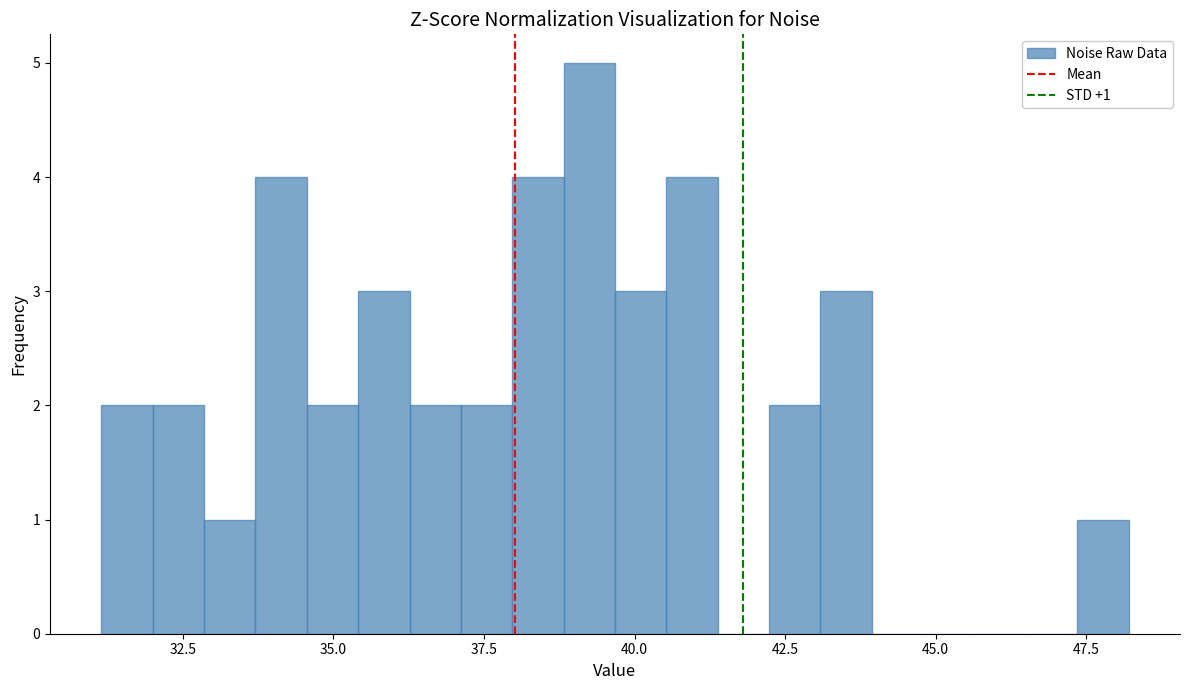

Read against the x-axis, roughly where is the centre of the tallest bar?

39.0